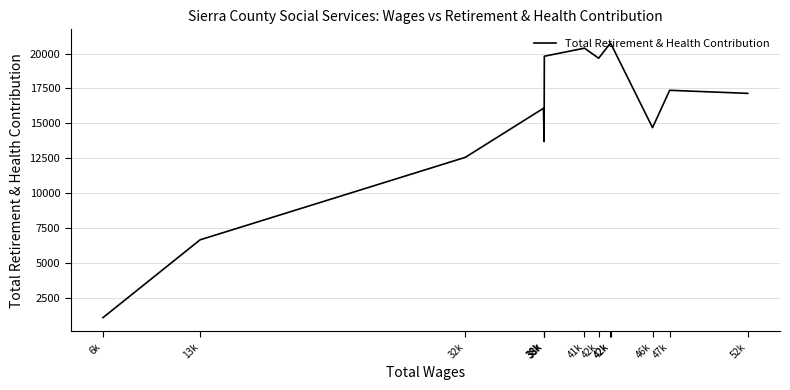

List the labels in order of value, largest first.

42k, 42k, 41k, 38k, 42k, 47k, 52k, 38k, 46k, 38k, 32k, 13k, 6k